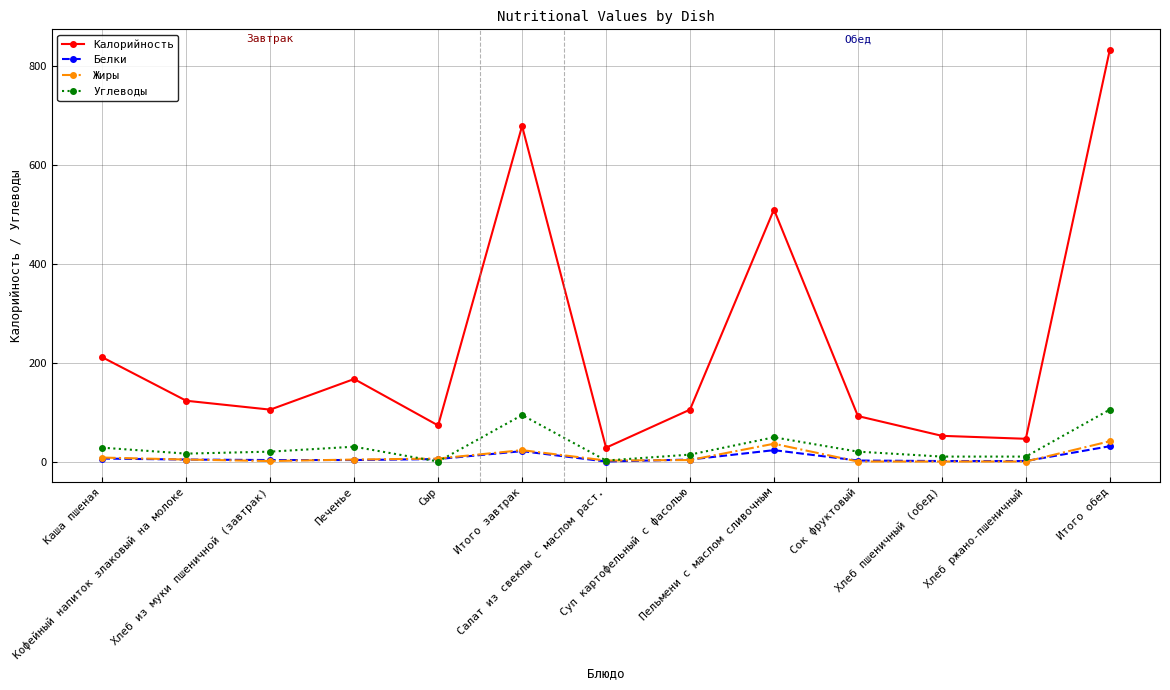

What is the sum of all Белки values?

104